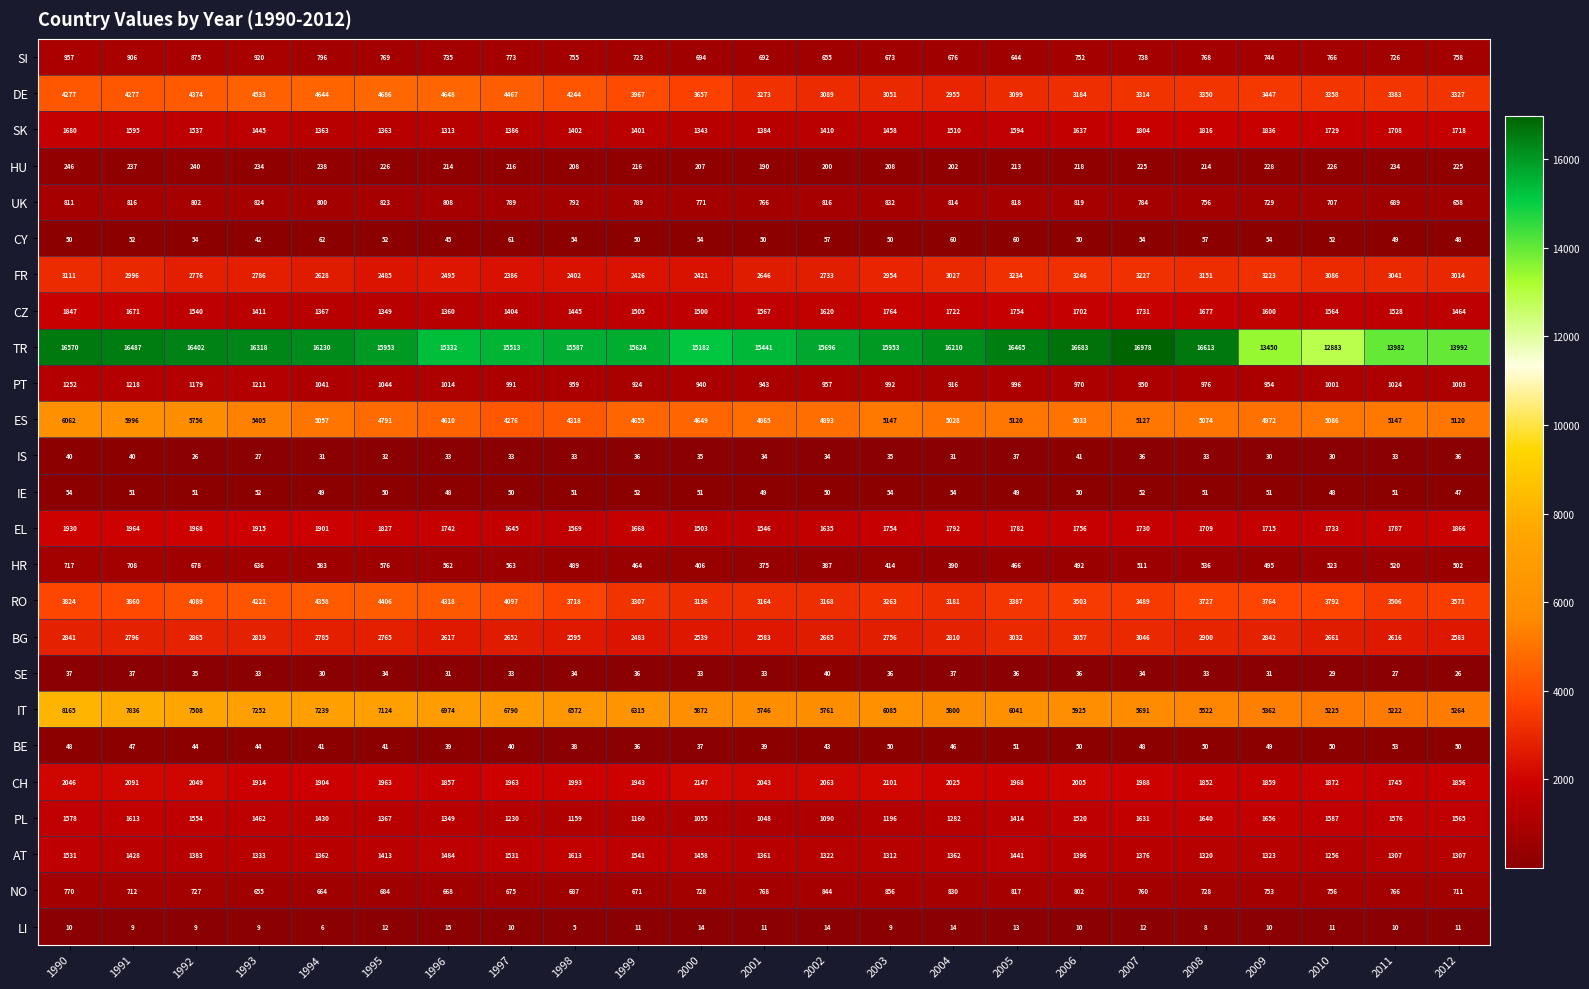

Count the number of categories in the chart.

23